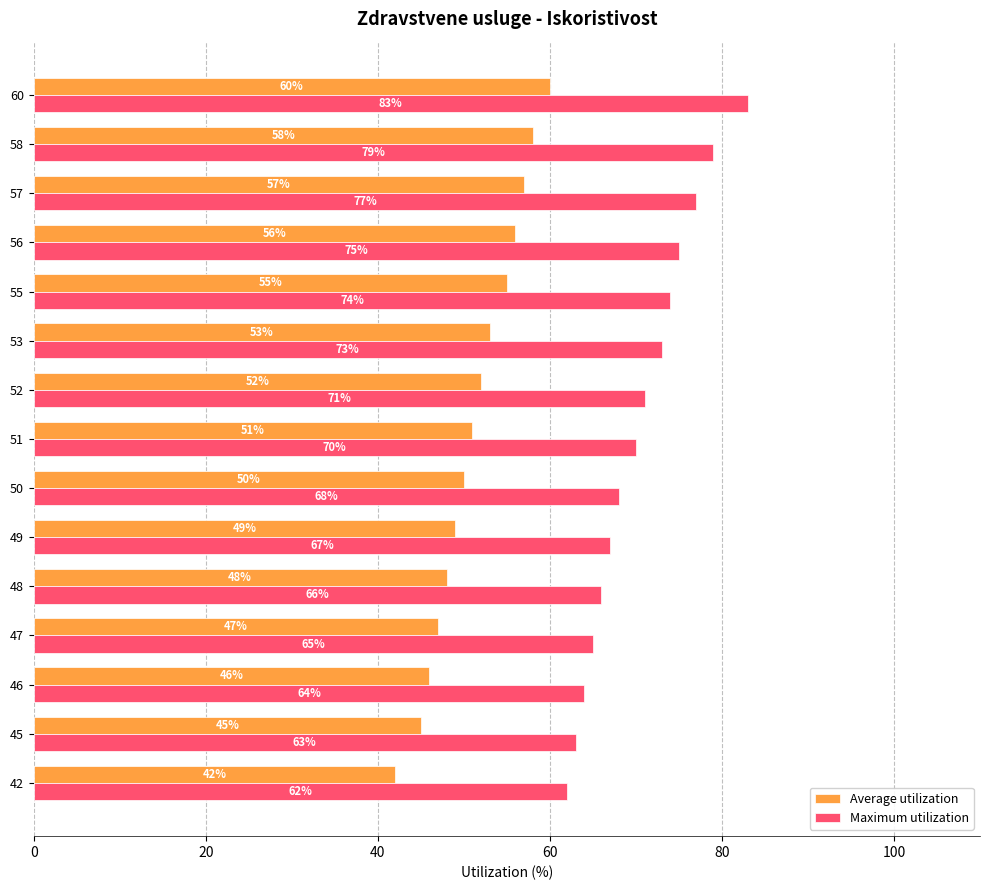

List the series in order of their overall mean, highest first.

Maximum utilization, Average utilization